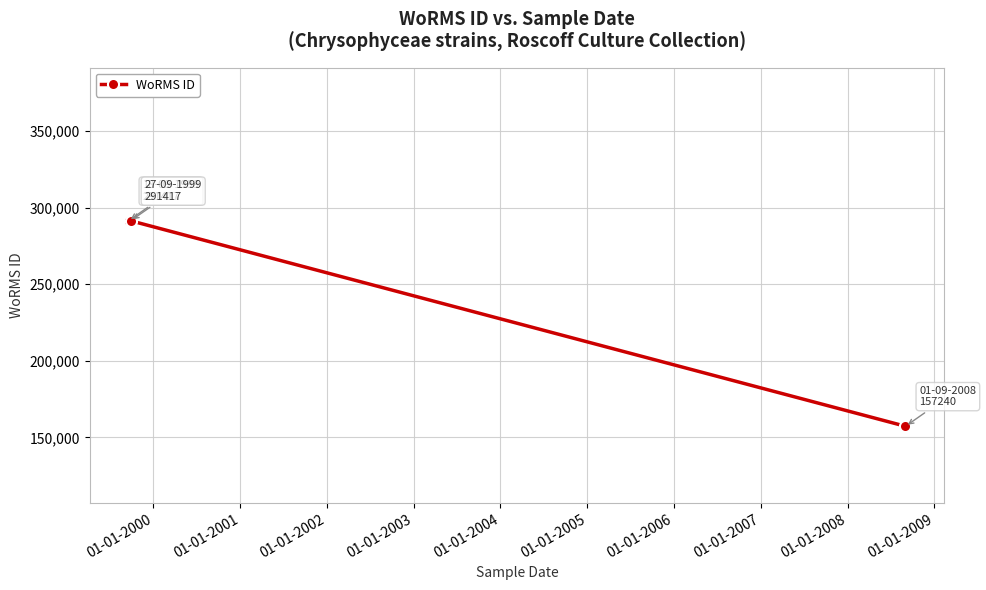

What is the minimum value shown in the chart?

157240